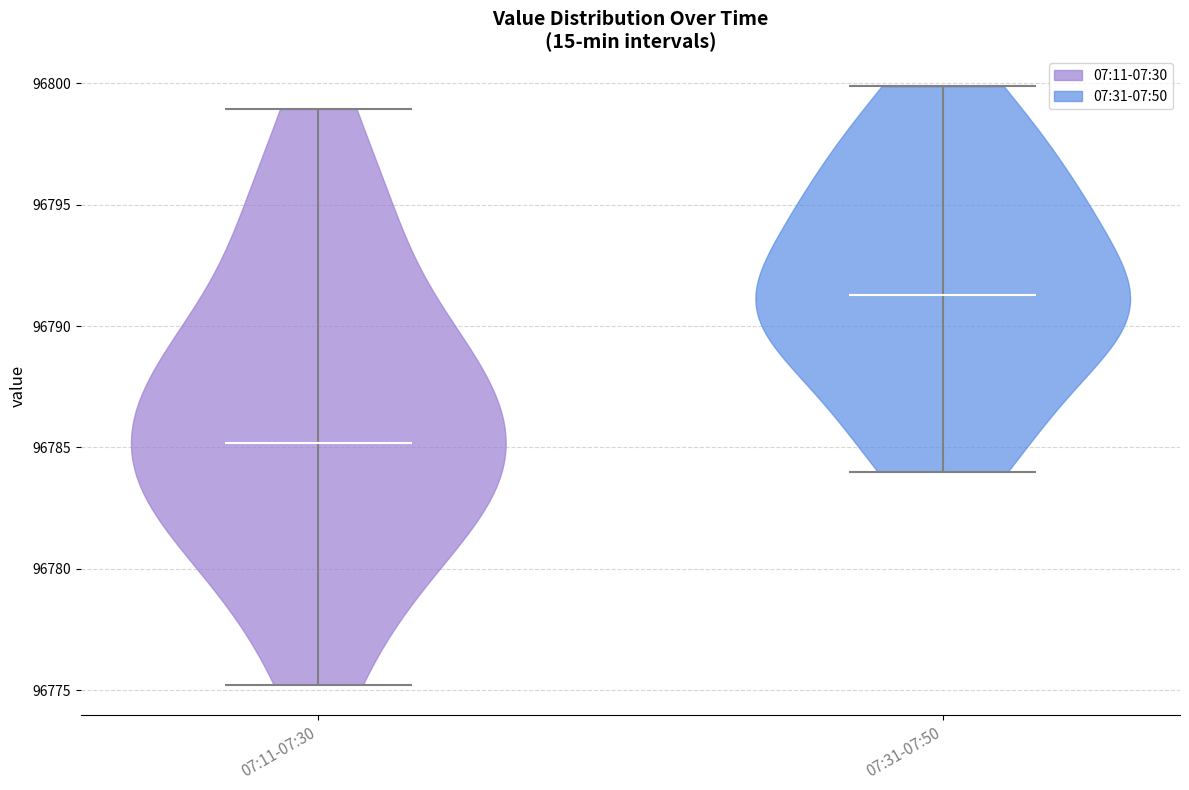

What is the lowest point the violin for 07:31-07:50 reaches on the y-axis? The values are not printed on the chart, so give them approximately, as read against the axis.

96784.0